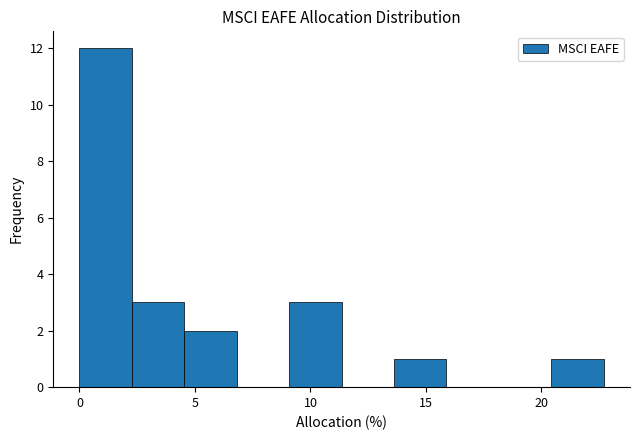

What is the height of the bar covering 2.5 to 4.5 on the x-axis? Neither the bar edges nor the heights are printed on the chart, so give them approximately, as read against the axes.

3